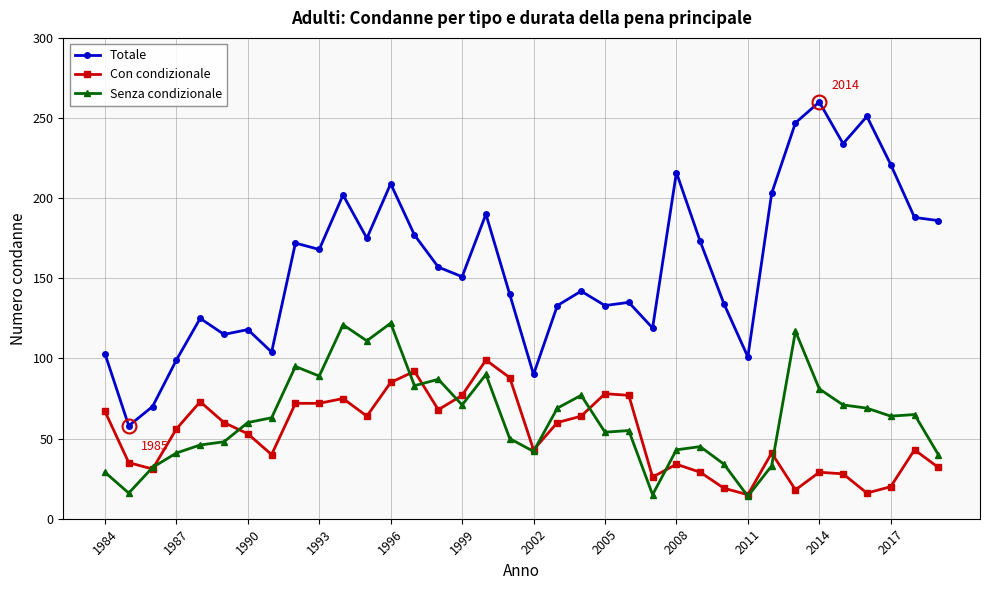

What is the maximum value for Senza condizionale?

122